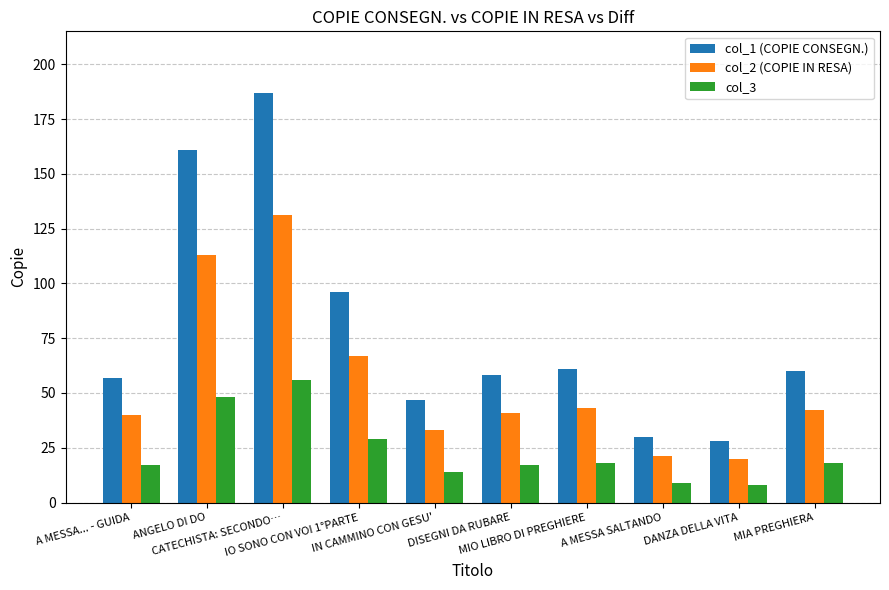

What is the spread (max minus min) of values at IO SONO CON VOI 1°PARTE?

67